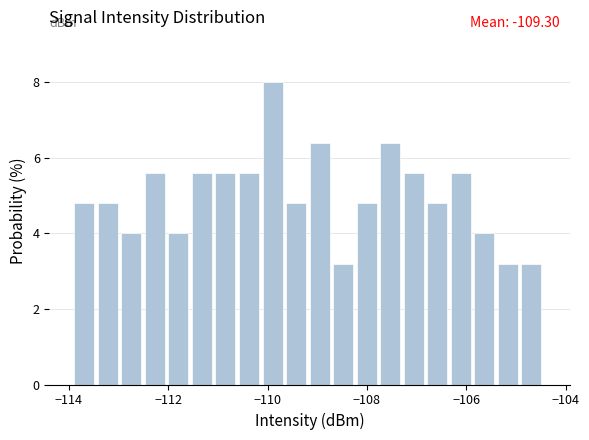

Read against the x-axis, roughly where is the centre of the tallest bar?

-110.0